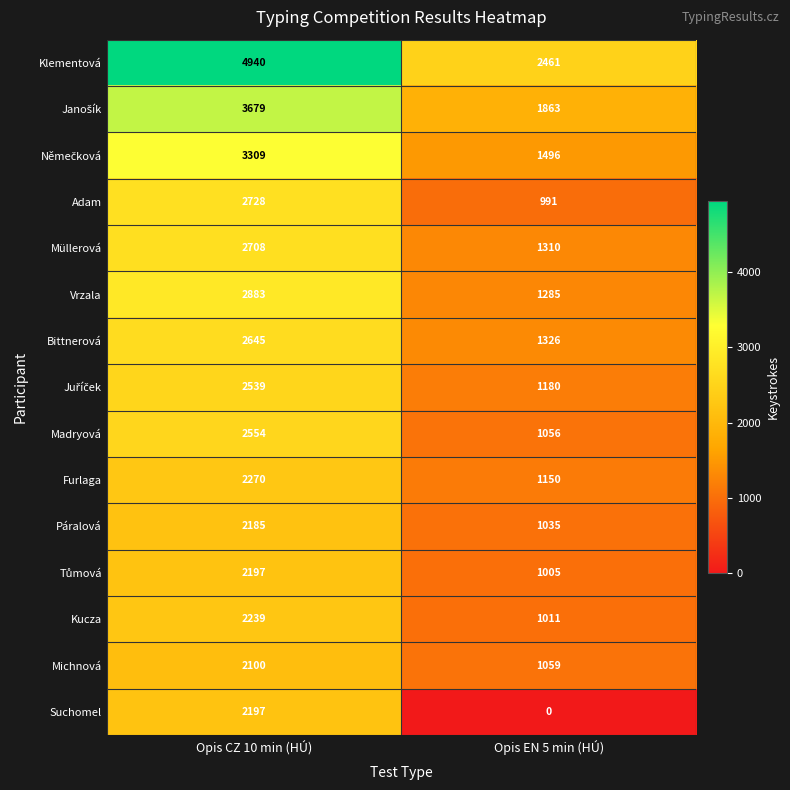

What is the average value of the Michnová series?

1580